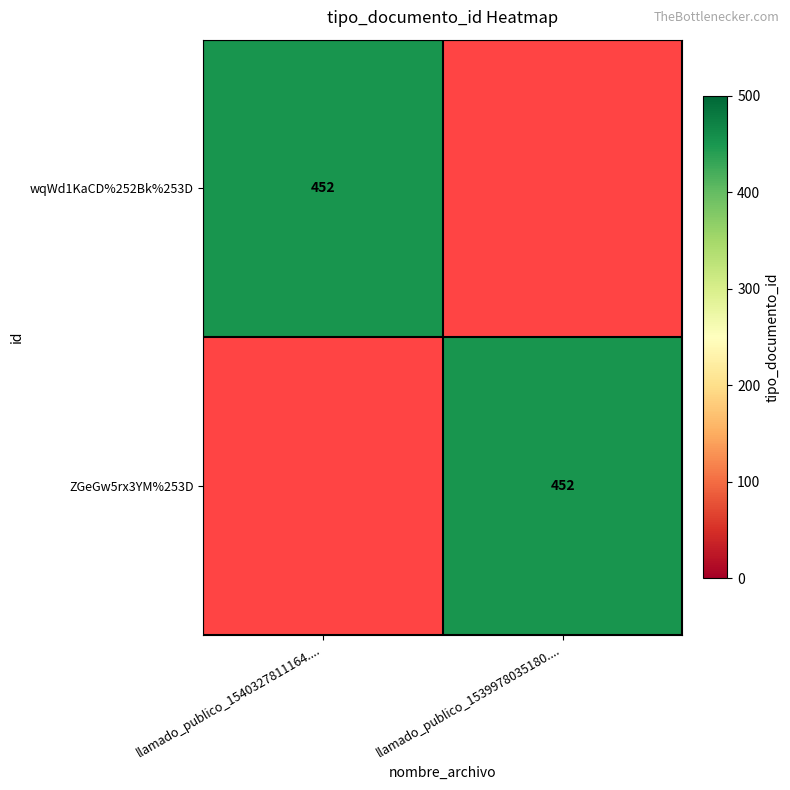

The value of wqWd1KaCD%252Bk%253D at llamado_publico_1540327811164.... is 649. True or false?

False